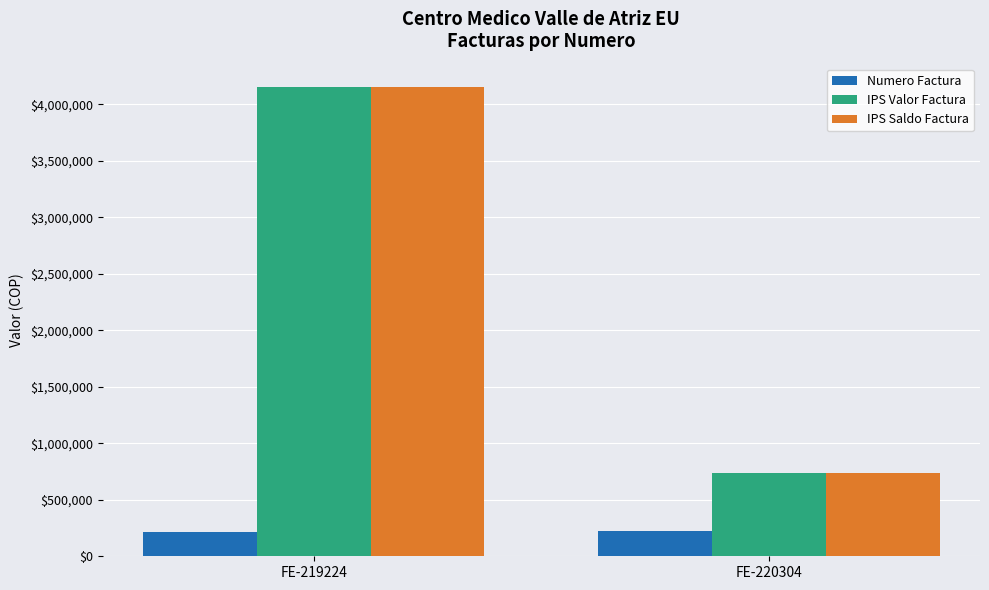

Read the IPS Saldo Factura value at FE-220304.

739200